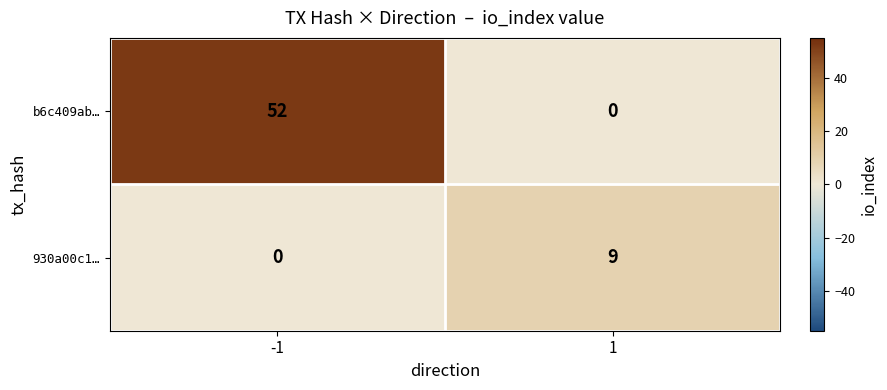

True or false: b6c409ab… has a value of 0 at 1.

True